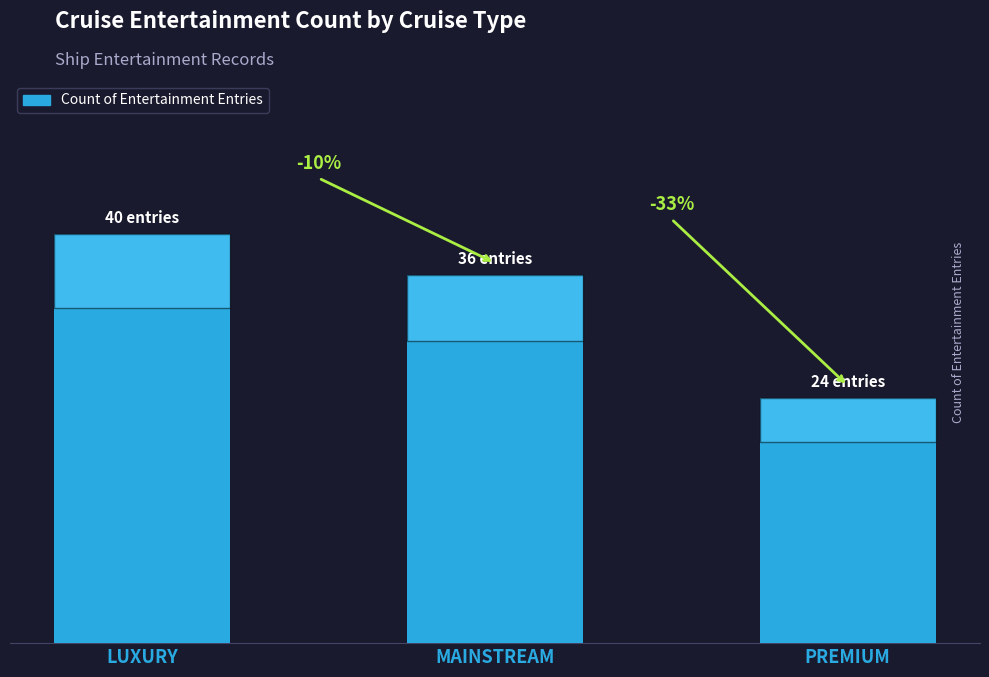

Does the chart contain any negative values?

No